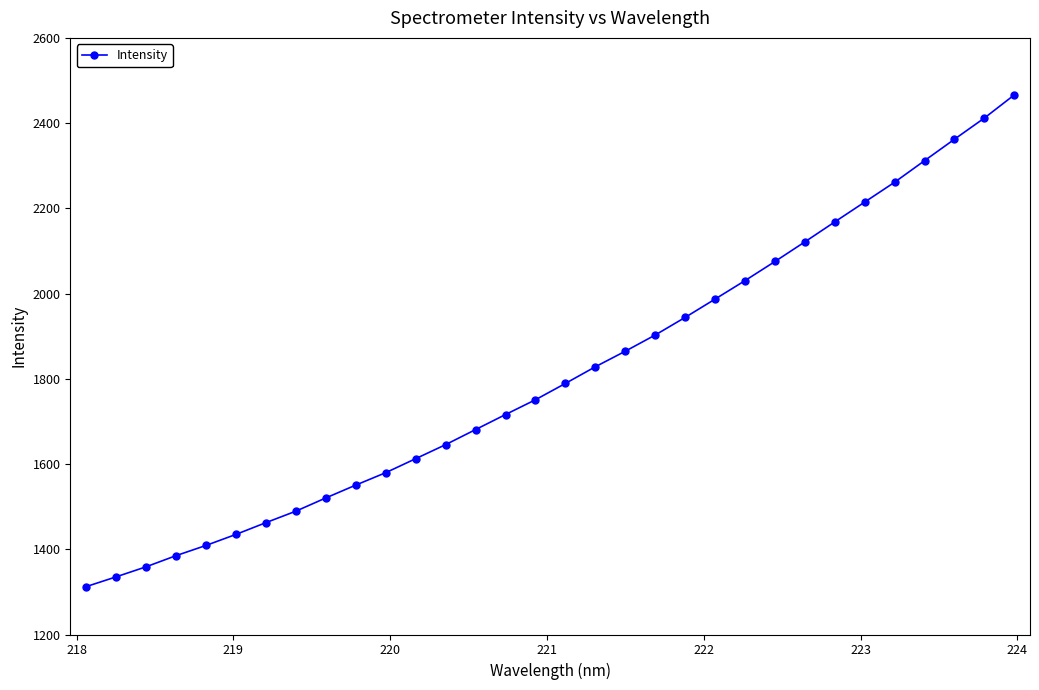

What is the sum of all values?

57983.6